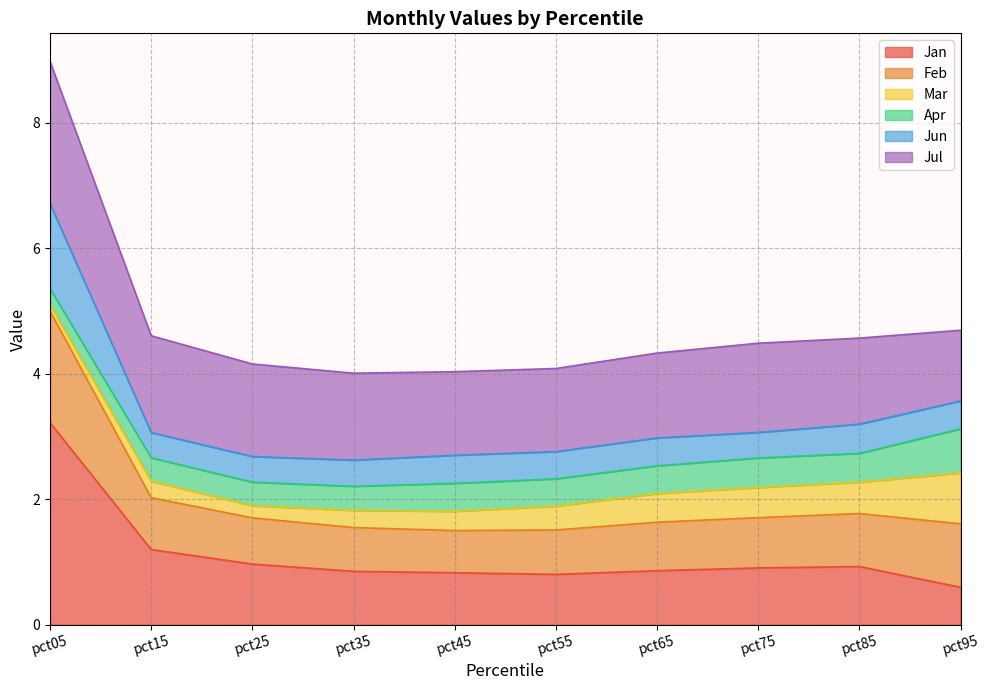

Between pct25 and pct45, which series saw the biggest shift?

Jan